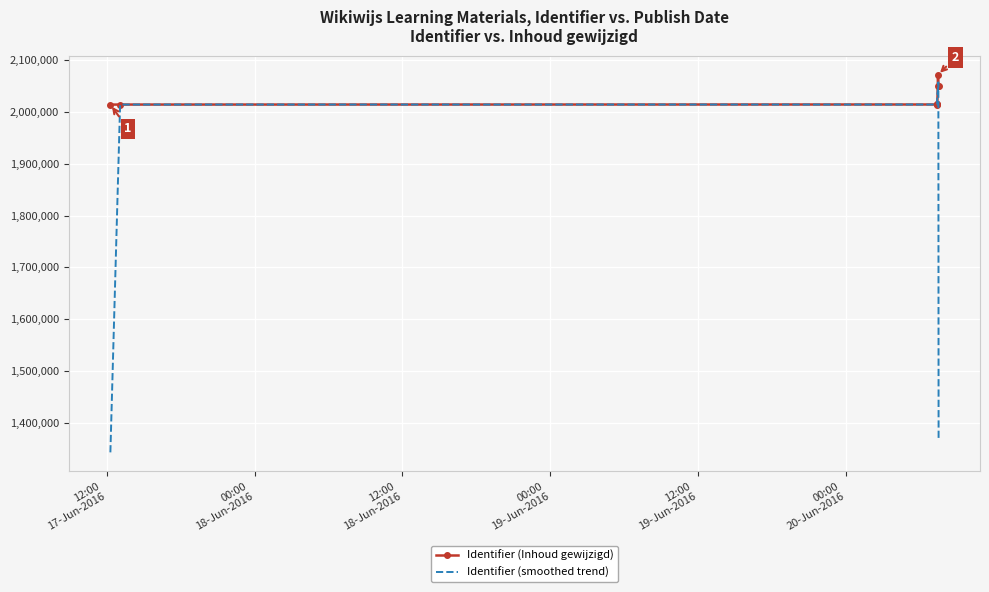

List the series in order of their overall mean, highest first.

Identifier (Inhoud gewijzigd), Identifier (smoothed trend)